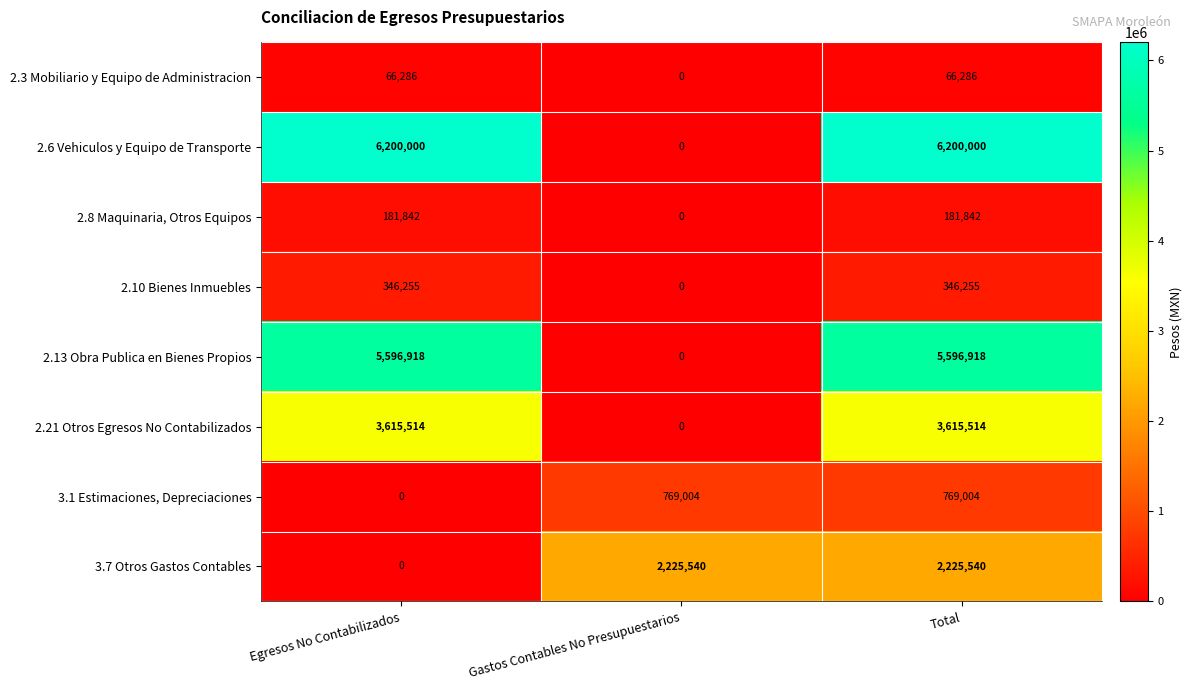

What value does the 2.8 Maquinaria, Otros Equipos series have at Egresos No Contabilizados, to the nearest 50?

181850